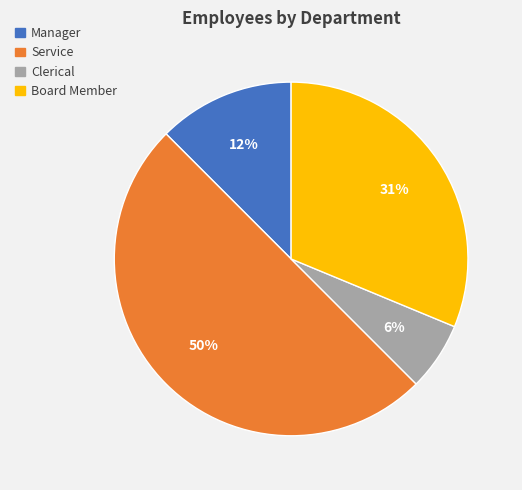

What is the smallest slice in the pie chart?

Clerical